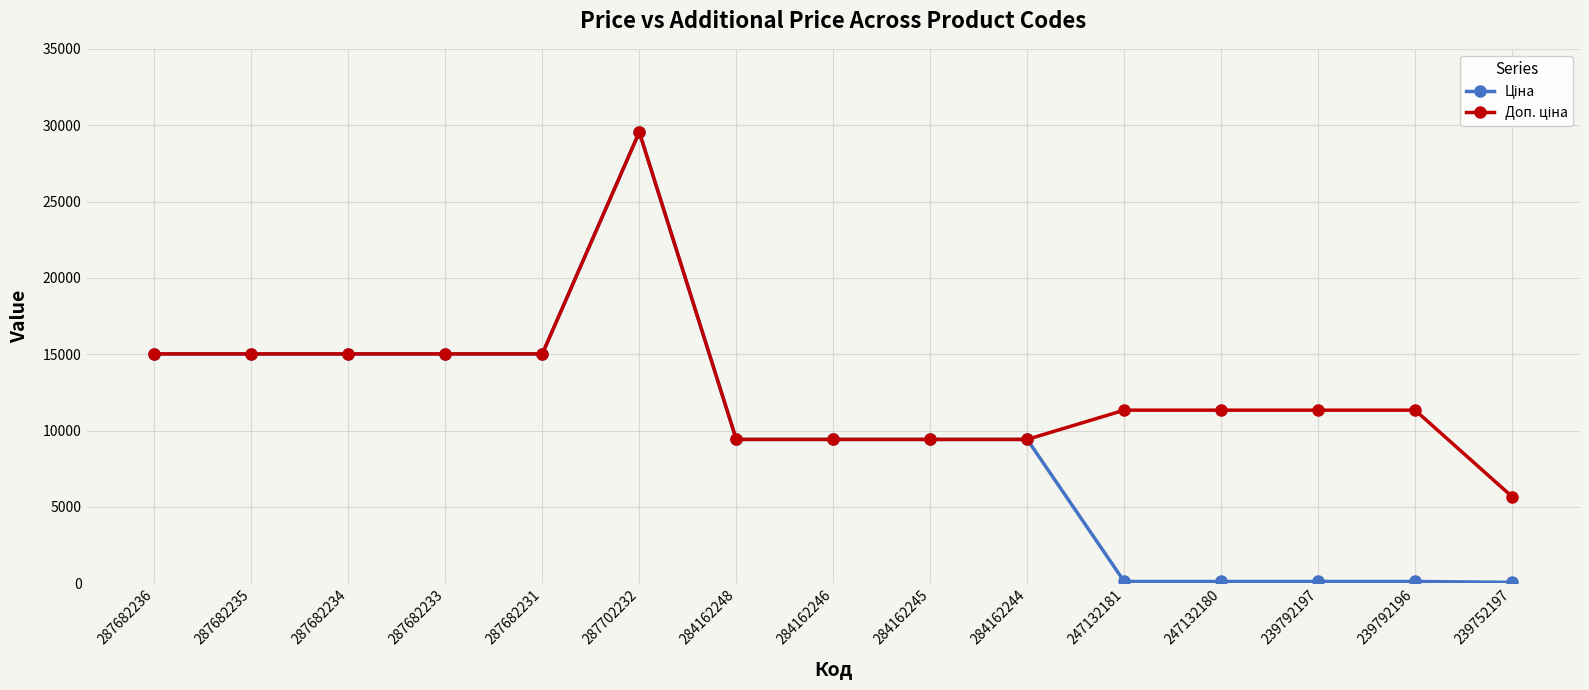

What position from the right is 284162244?

6